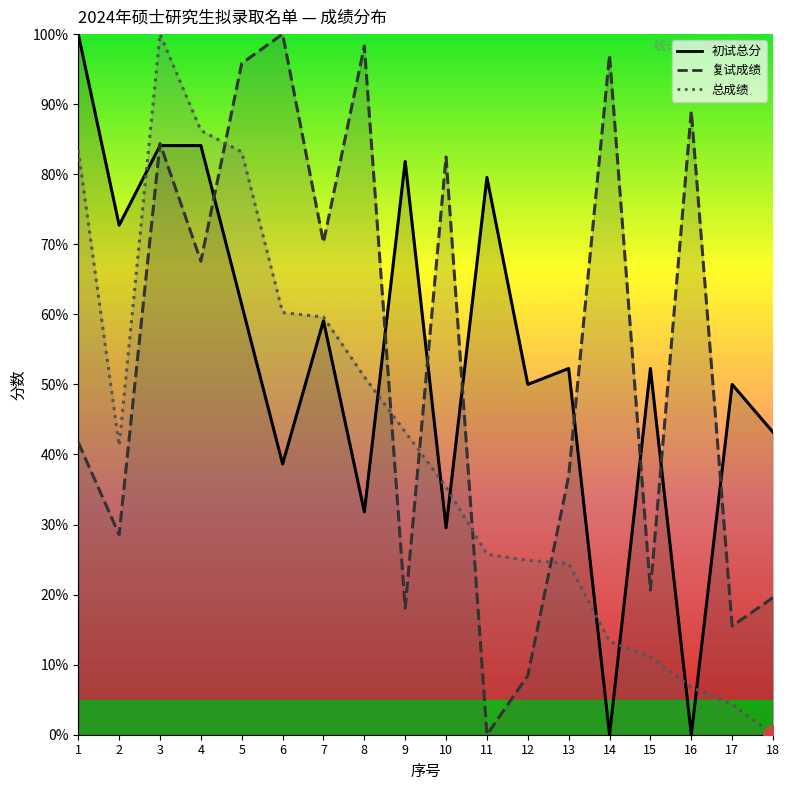

What is the value of the 复试成绩 point at the 12th from the left?

8.4